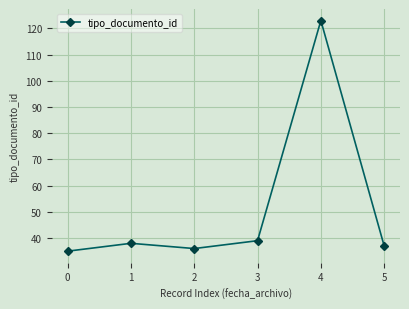

What is the maximum value shown in the chart?

123